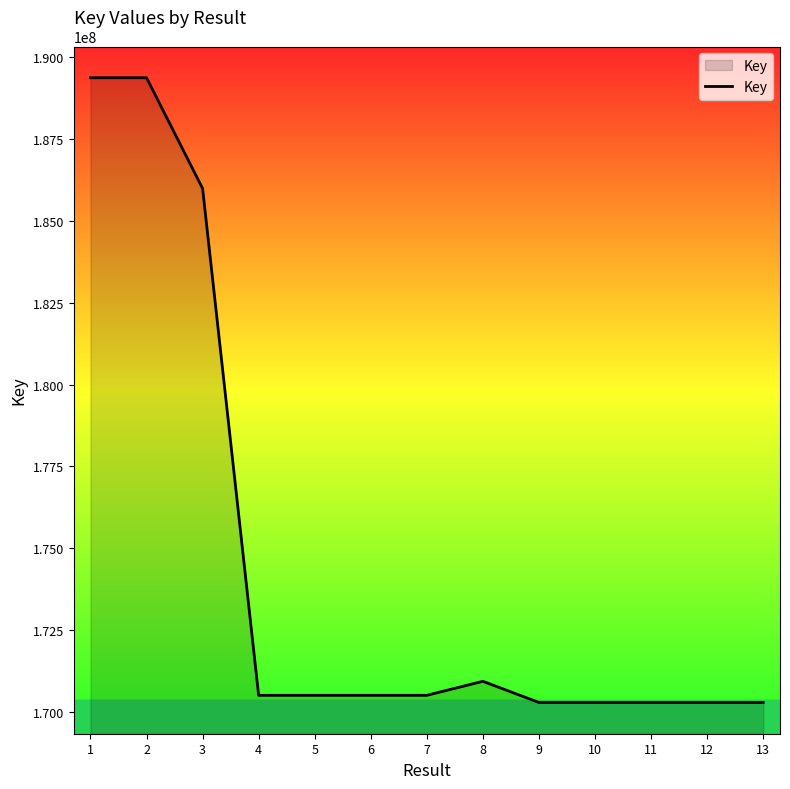

What is the sum of the values at 1 and 7?

359886510